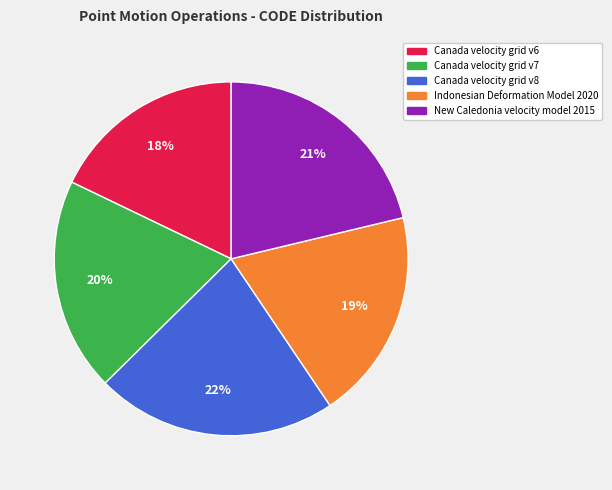

Combined, do Canada velocity grid v8 and Canada velocity grid v7 account for over 50%?

No